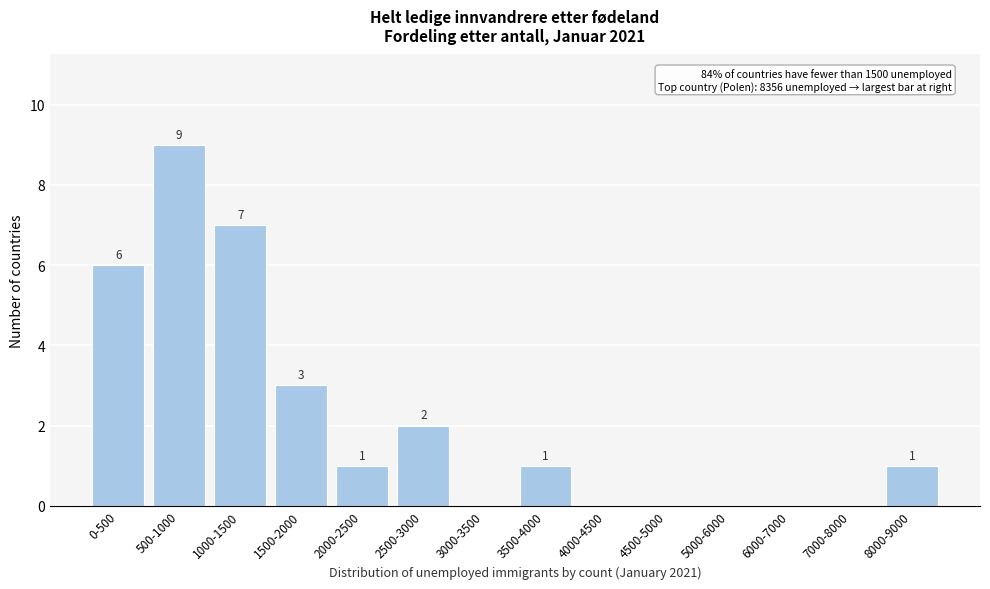

Reading left to right, what are all the values shown in this chart?

0-500=6	500-1000=9	1000-1500=7	1500-2000=3	2000-2500=1	2500-3000=2	3000-3500=0	3500-4000=1	4000-4500=0	4500-5000=0	5000-6000=0	6000-7000=0	7000-8000=0	8000-9000=1